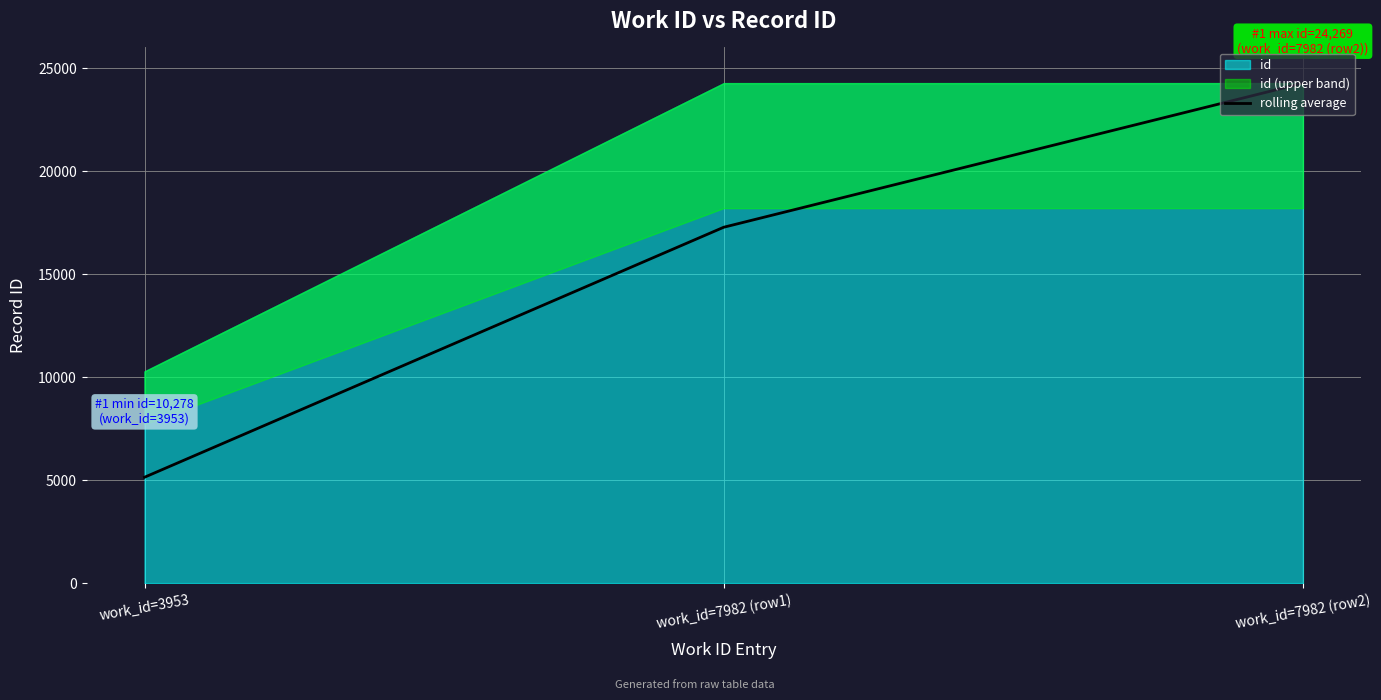

The value at work_id=7982 (row2) is 32187.7. True or false?

False